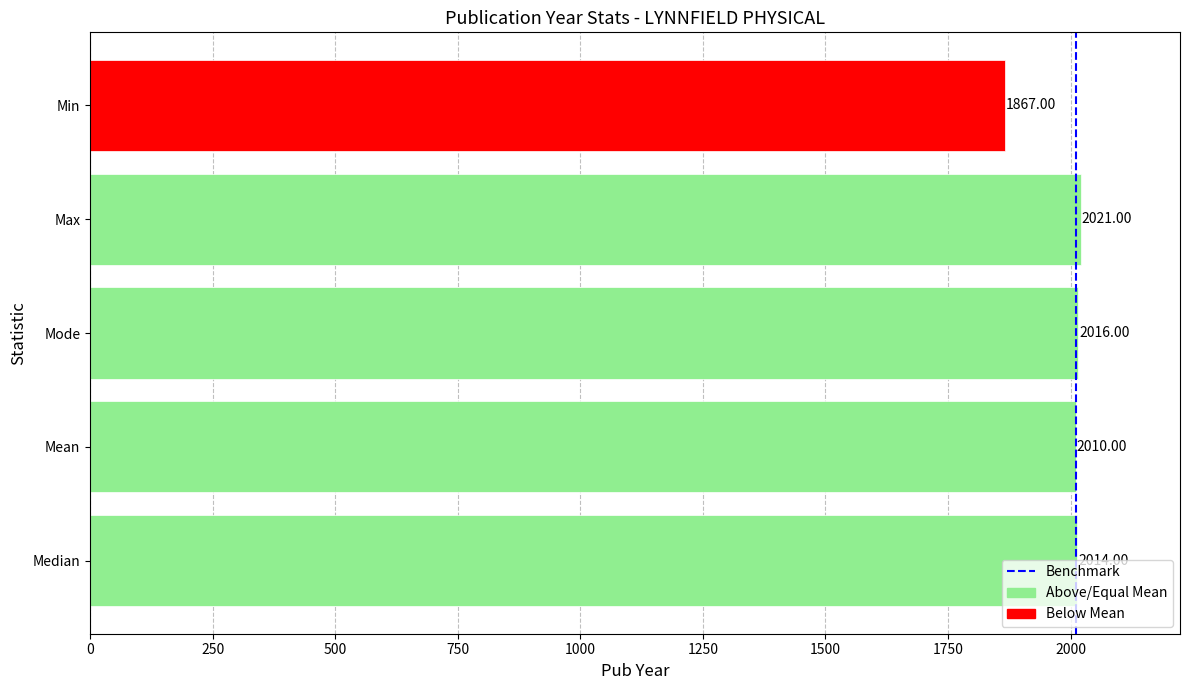

Which category has the lowest value across all series?

Min